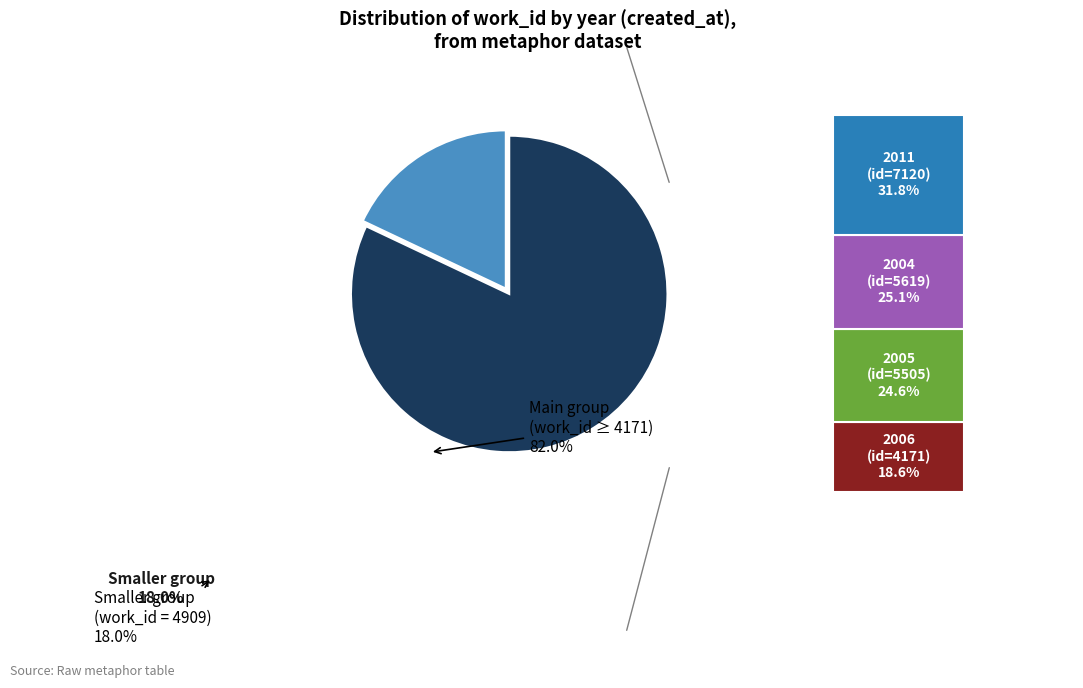

Is 2005 the majority of the pie?

No